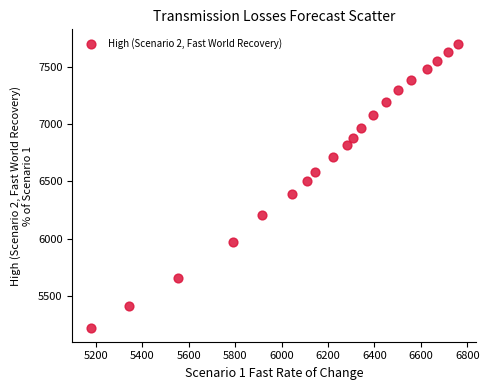

What Y value in the scatter plot is closest to 6464?

6504.6